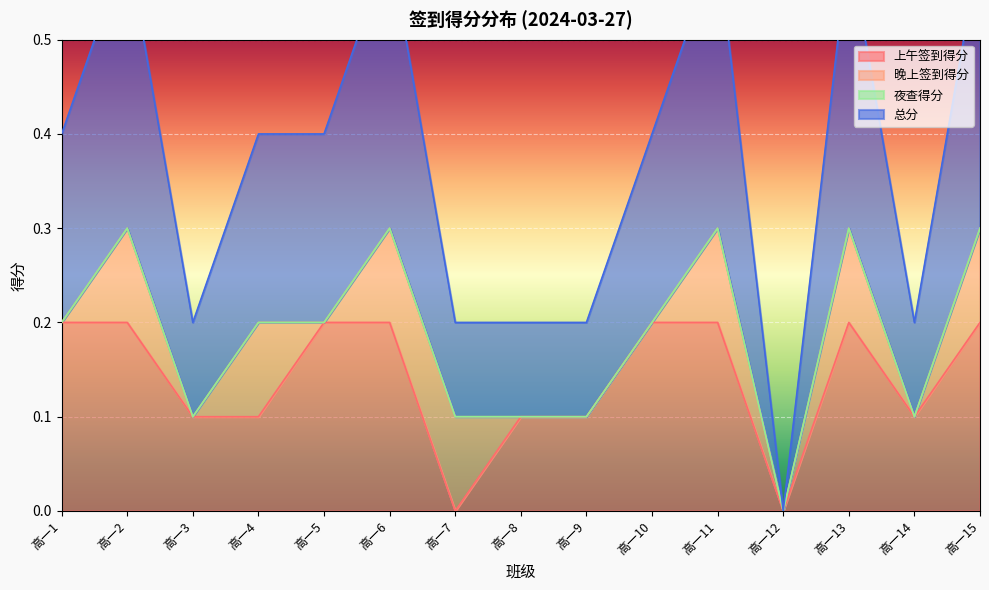

Is it true that 上午签到得分 equals 0.2 at 高一1?

True